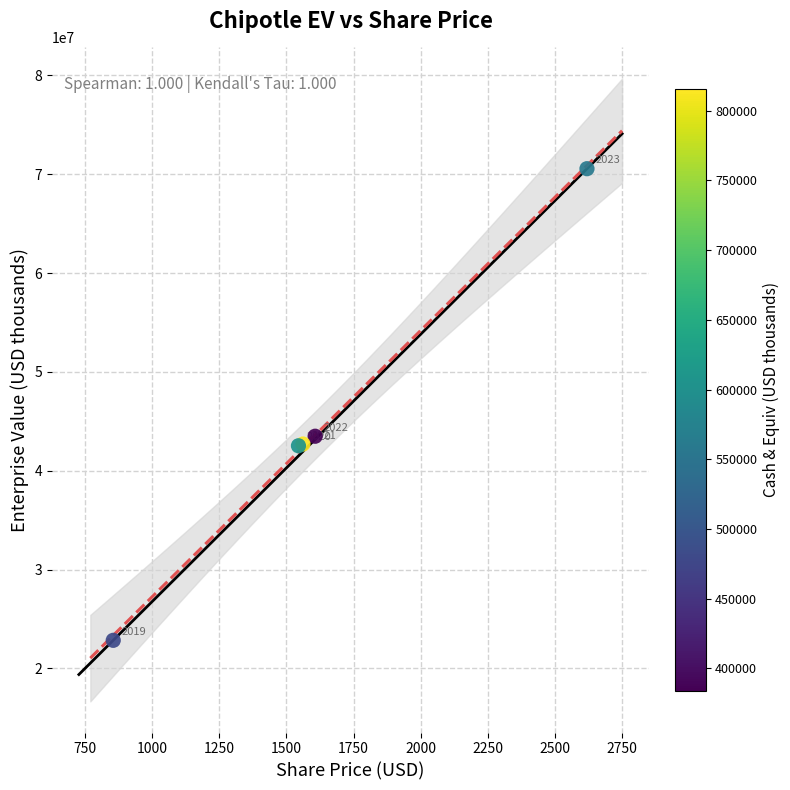

What Y value in the scatter plot is closest to 46697258?

43486686